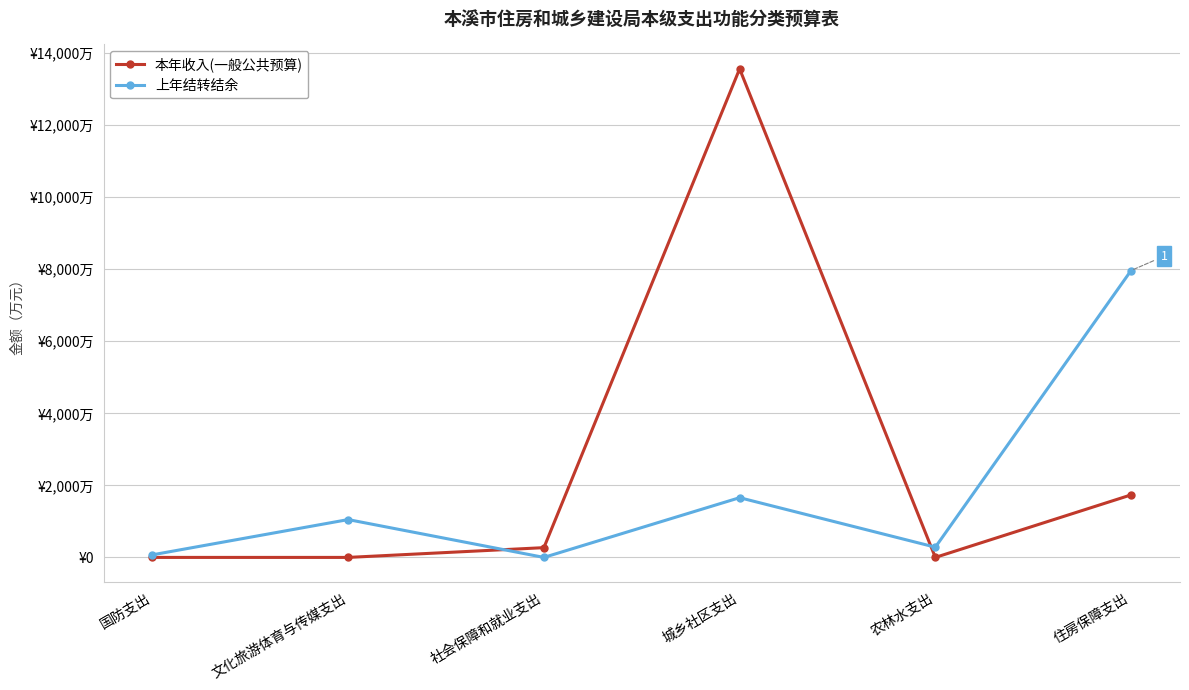

Which category has the highest value in the 本年收入(一般公共预算) series?

城乡社区支出